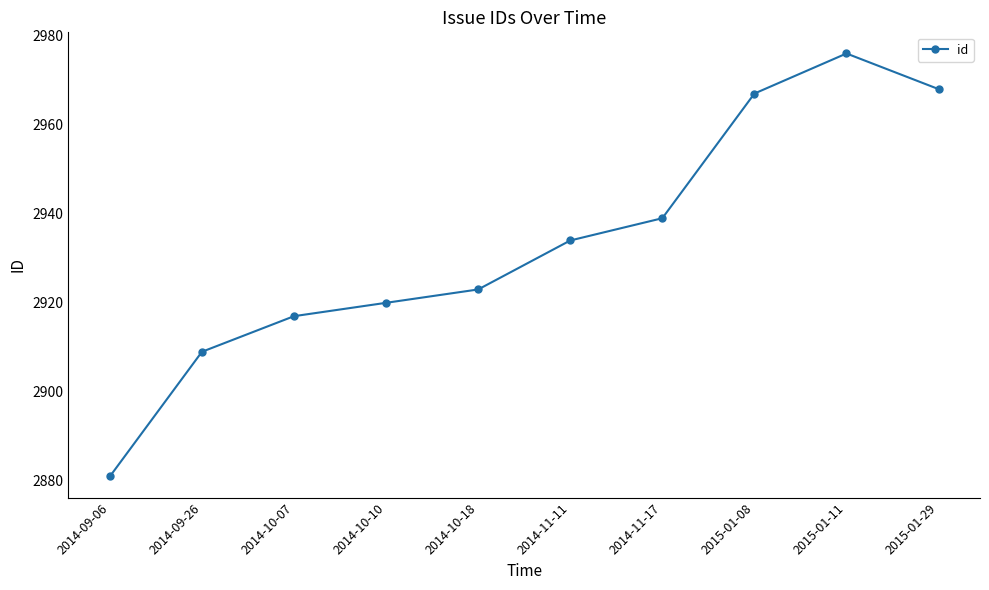

The chart shows a value of 2881 at 2014-09-06. True or false?

True